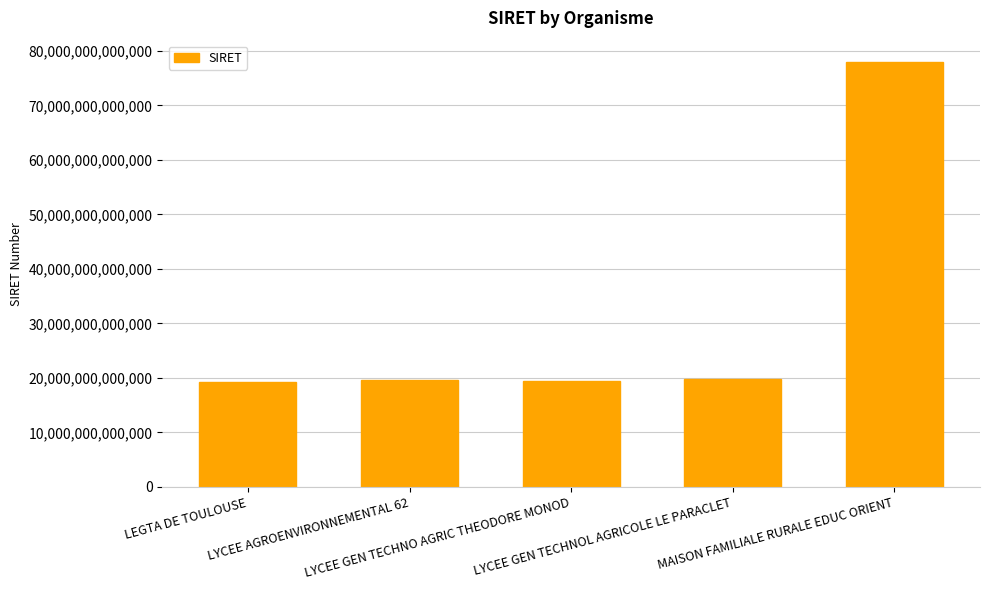

Count the number of data series in this chart.

1